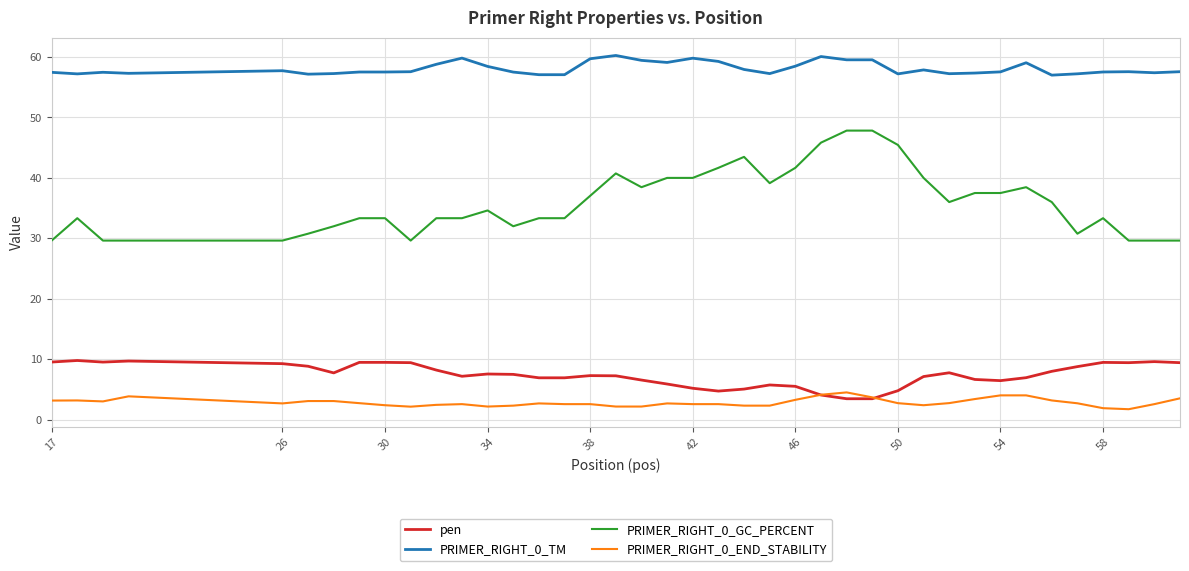

Which series has the largest total across all categories?

PRIMER_RIGHT_0_TM